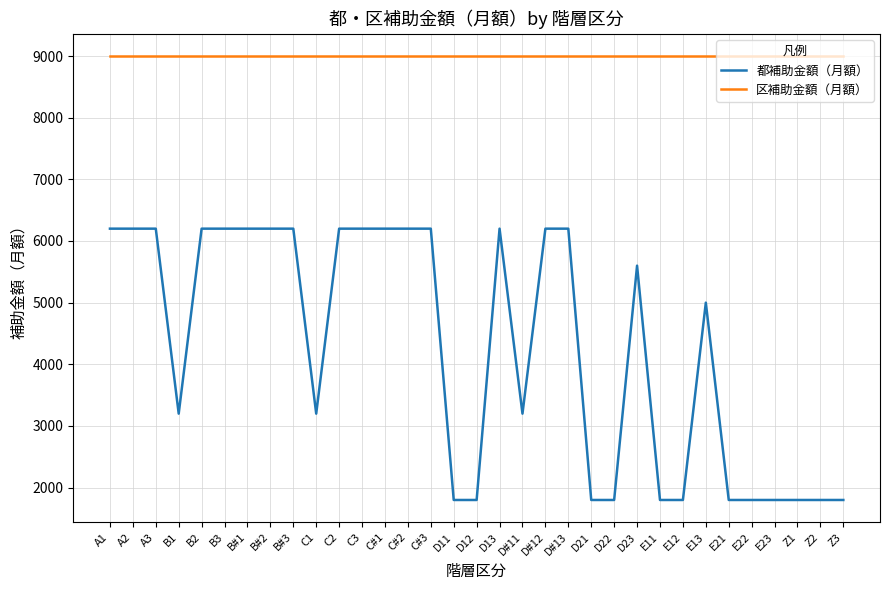

What is the maximum value shown in the chart?

9000